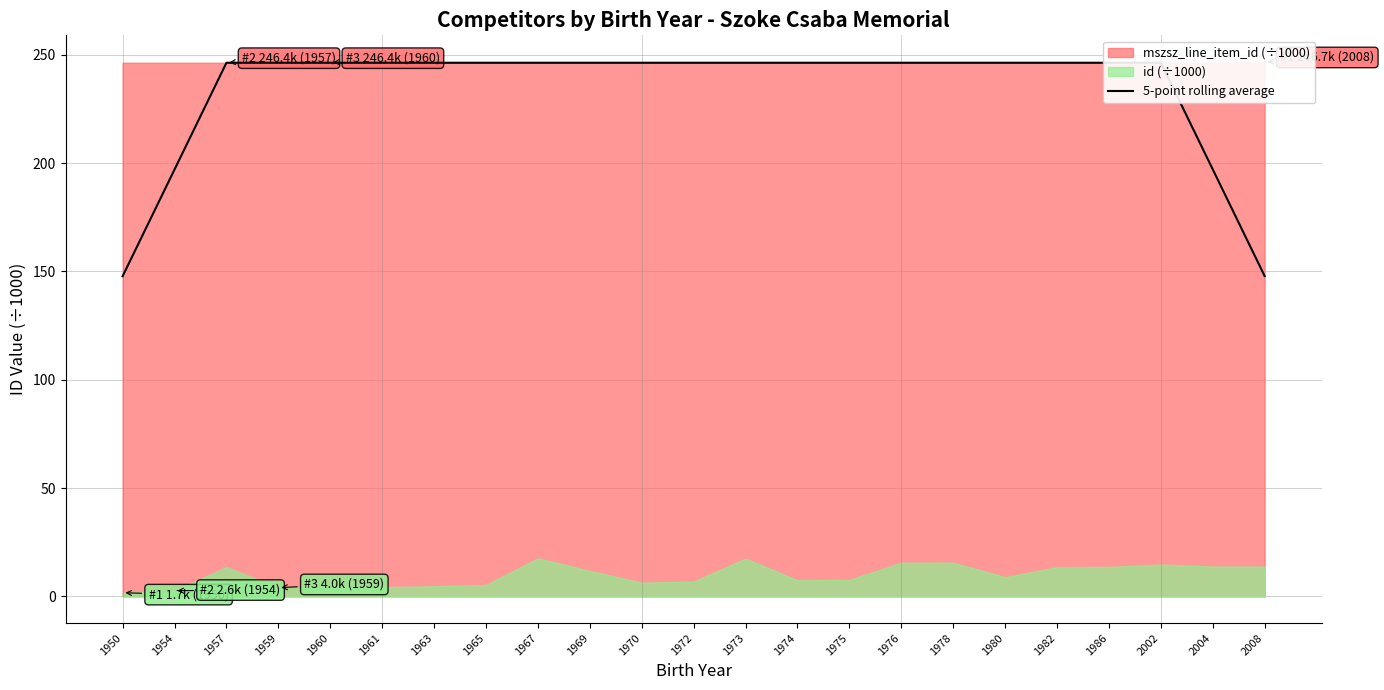

Which category has the lowest value across all series?

1950